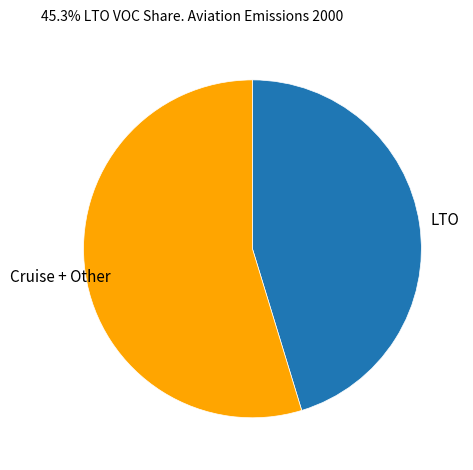

Do LTO and Cruise + Other together represent more than half of the pie?

Yes